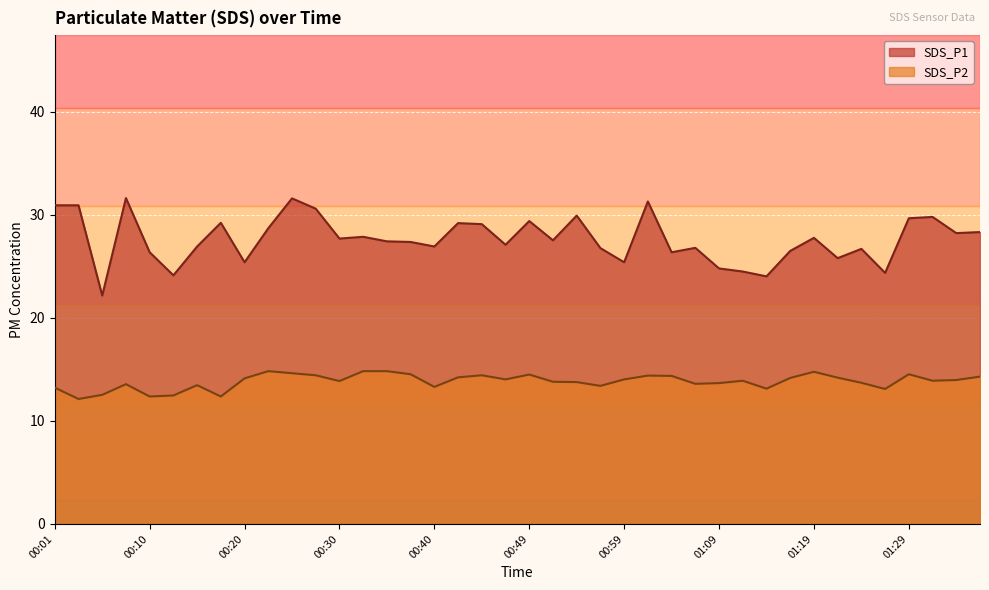

True or false: SDS_P2 and SDS_P1 intersect in this chart.

False